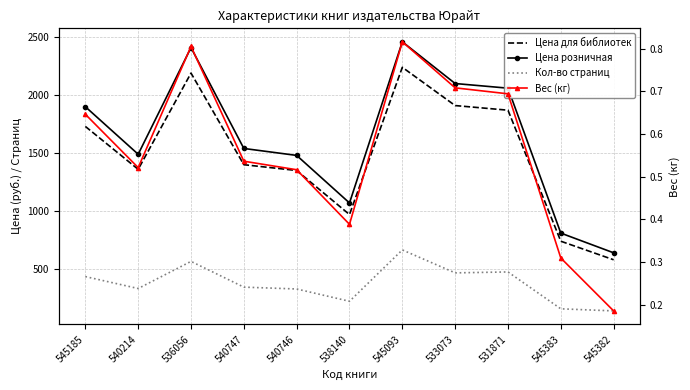

Is this an area chart (filled region under the line)?

No